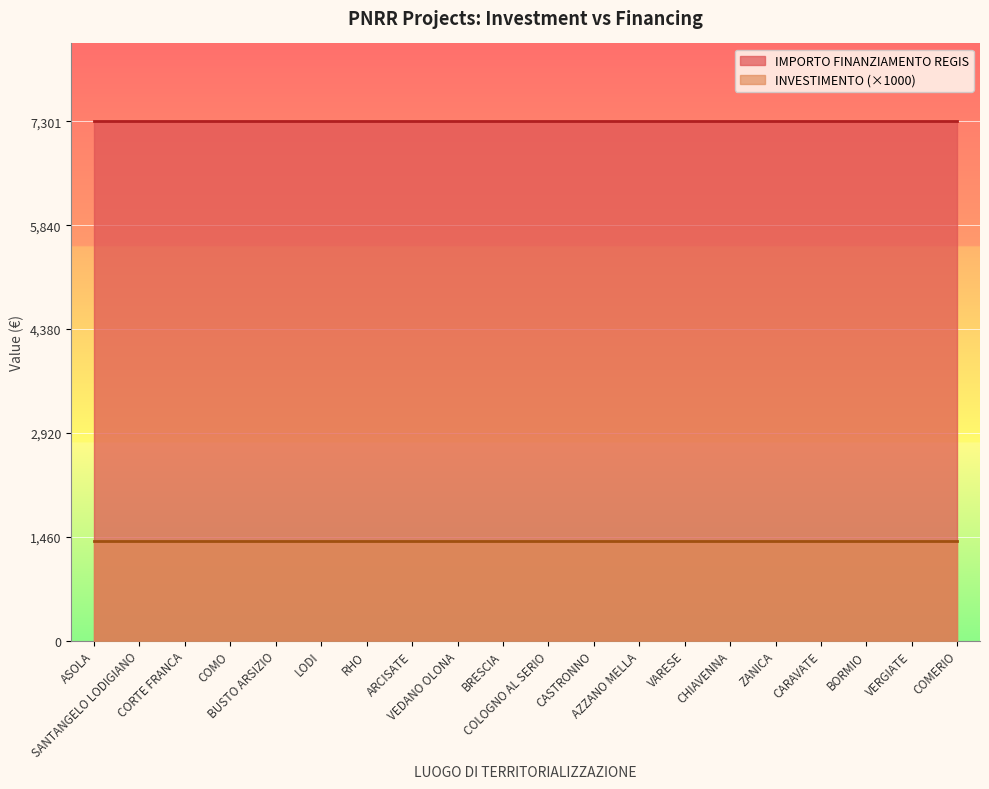

Where is INVESTIMENTO nearest to the value 1?

ASOLA